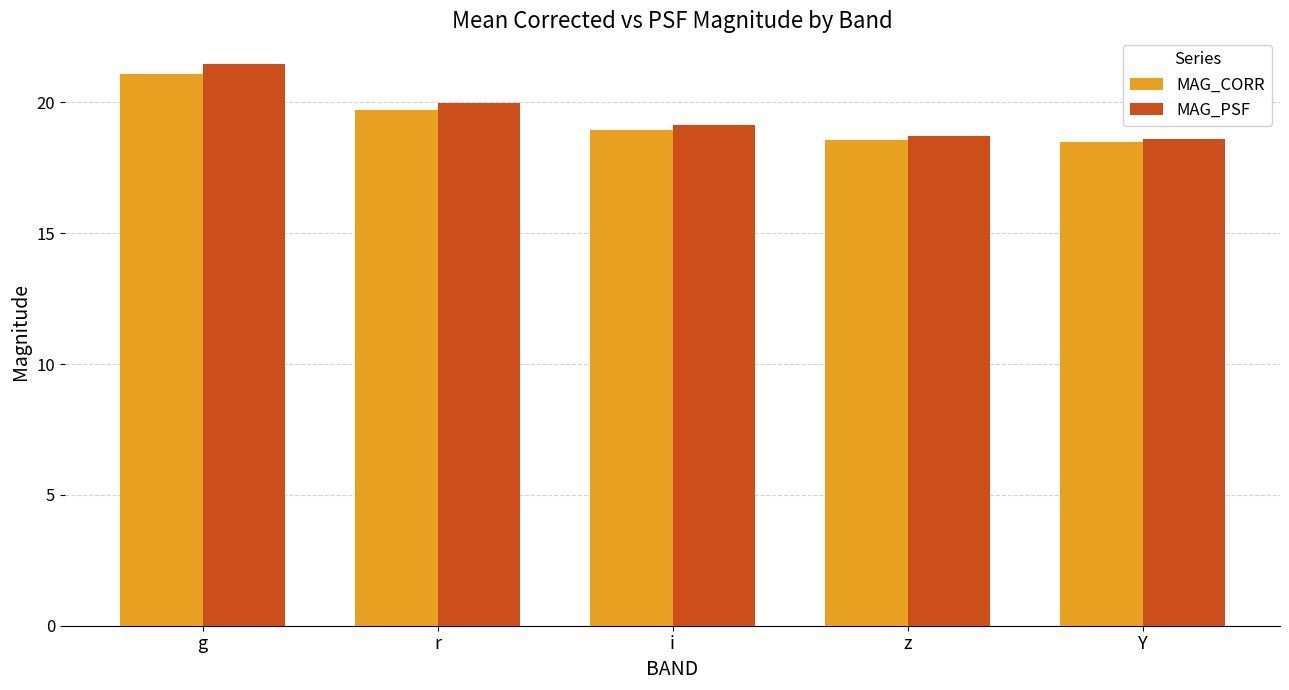

What value does the MAG_PSF series have at z?

18.7